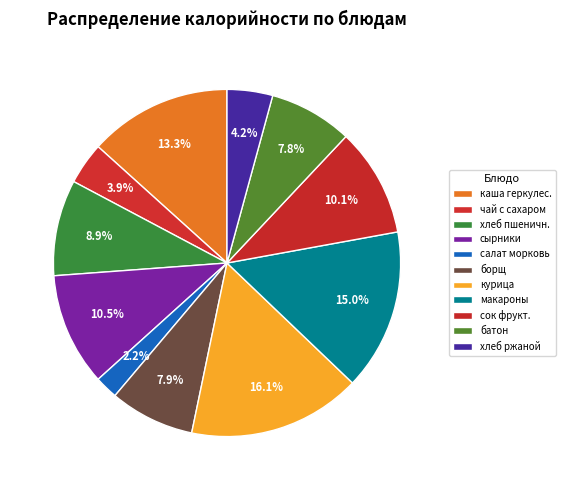

How many segments does this pie chart have?

11